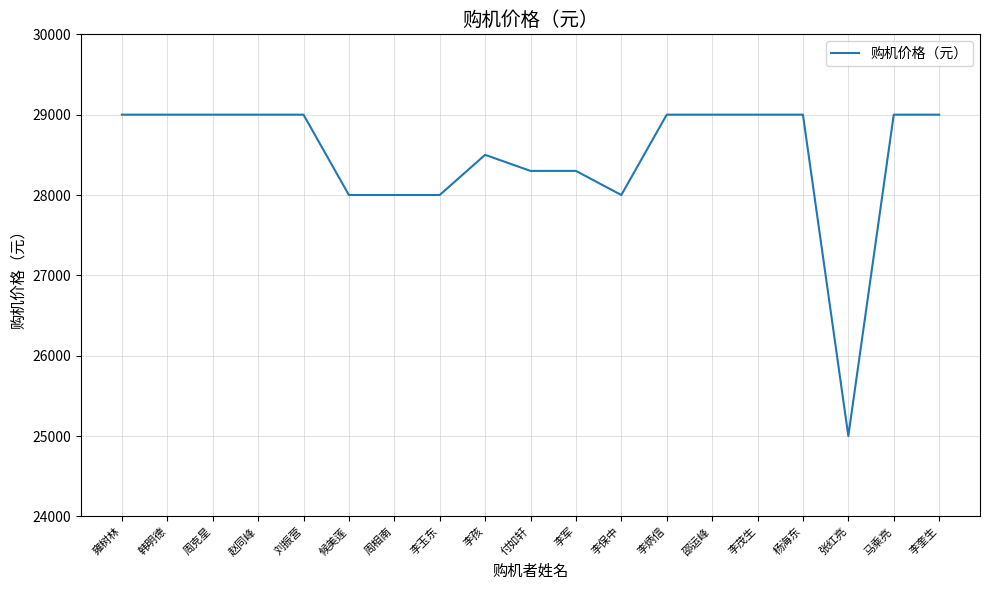

The chart shows a value of 28500 at 李孩. True or false?

True